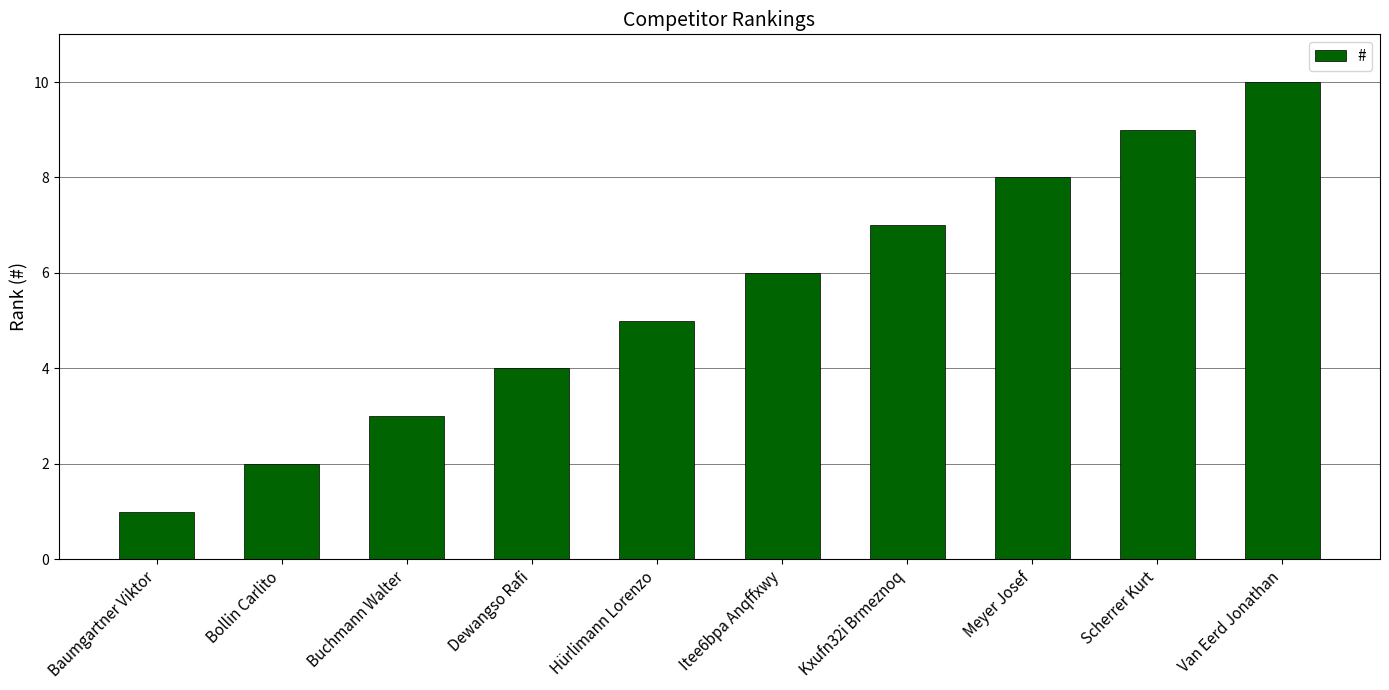

At which label is the value closest to 5?

Hürlimann Lorenzo